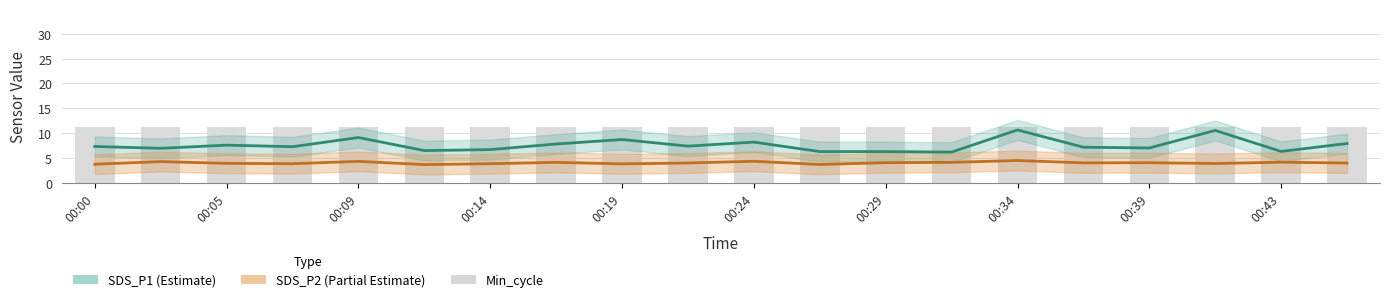

List the series in order of their peak value, lowest first.

SDS_P2, SDS_P1, Min_cycle